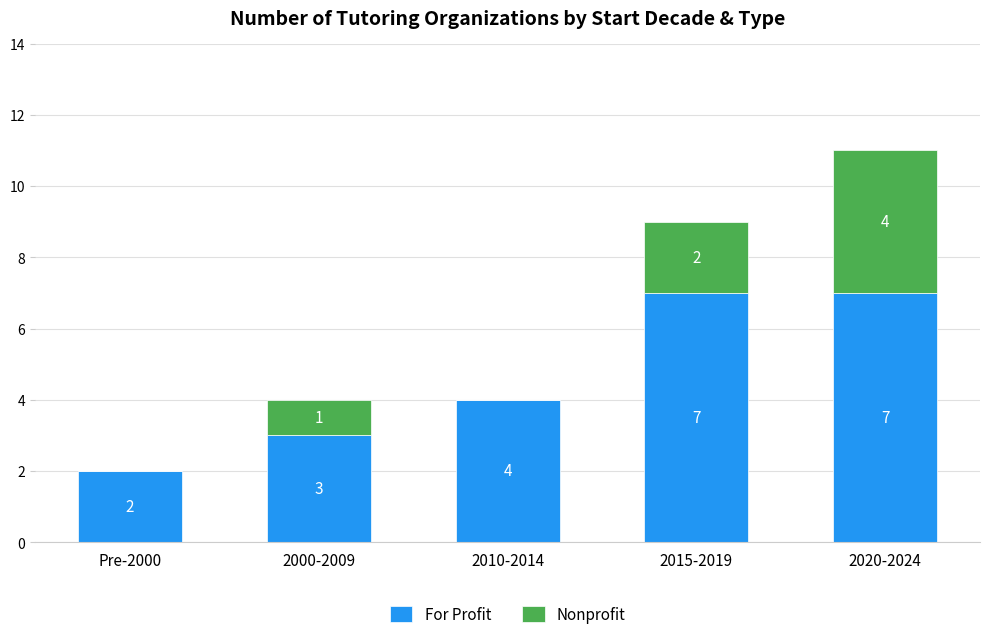

How many For Profit values are between 3 and 7?

4